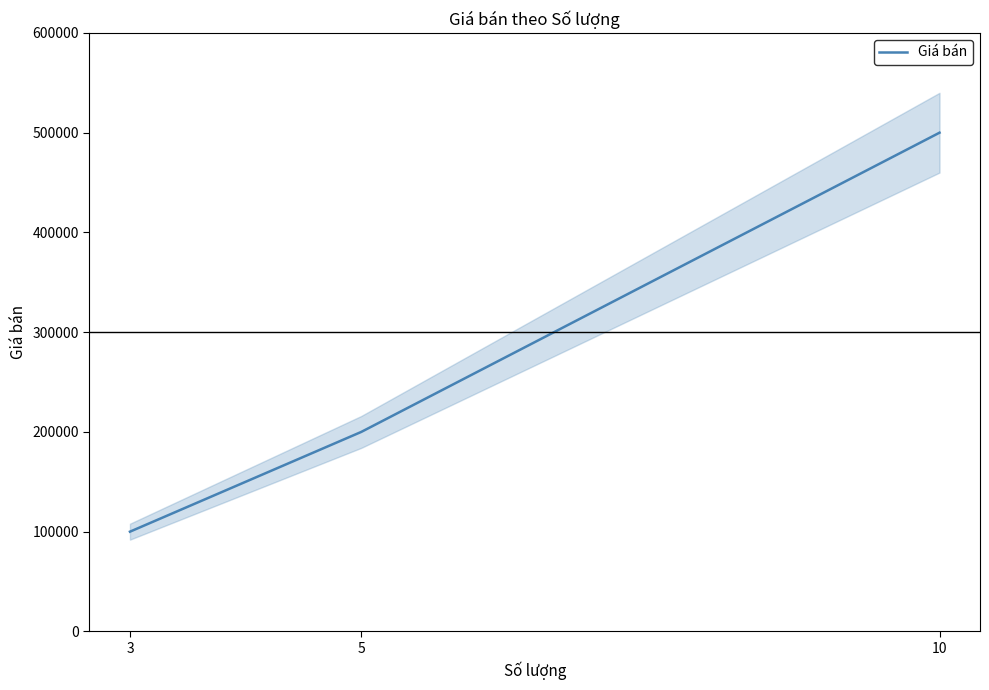

How many lines are shown in the chart?

1